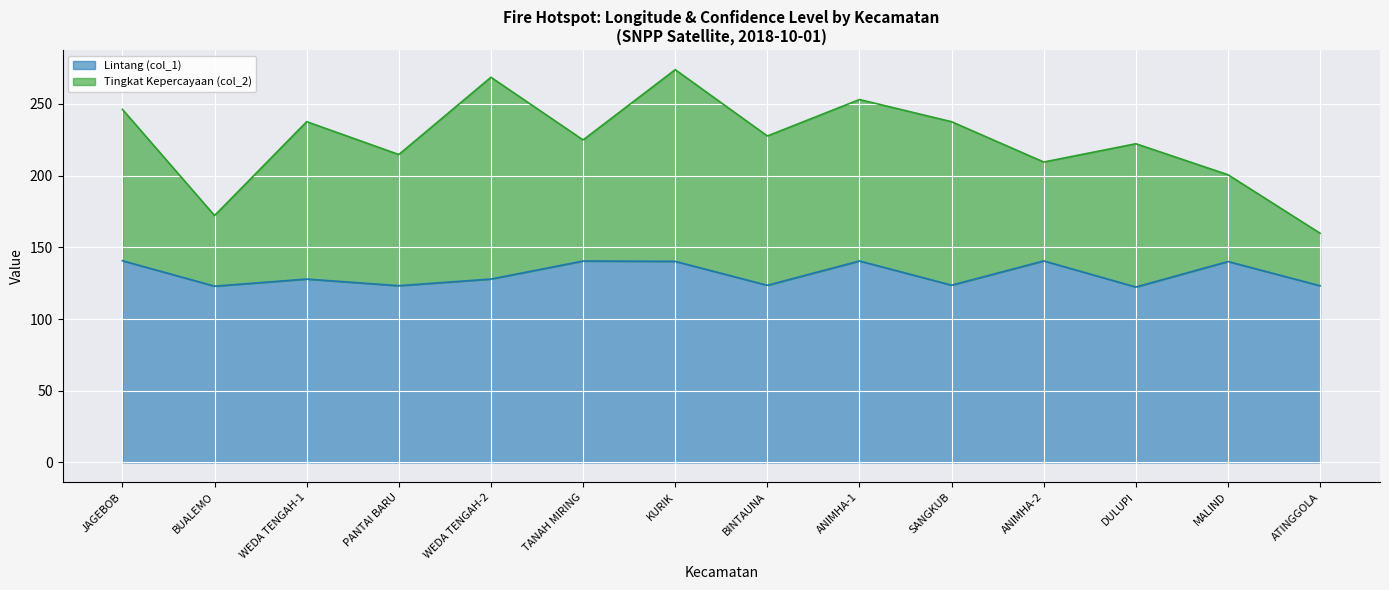

What position from the left is JAGEBOB?

1